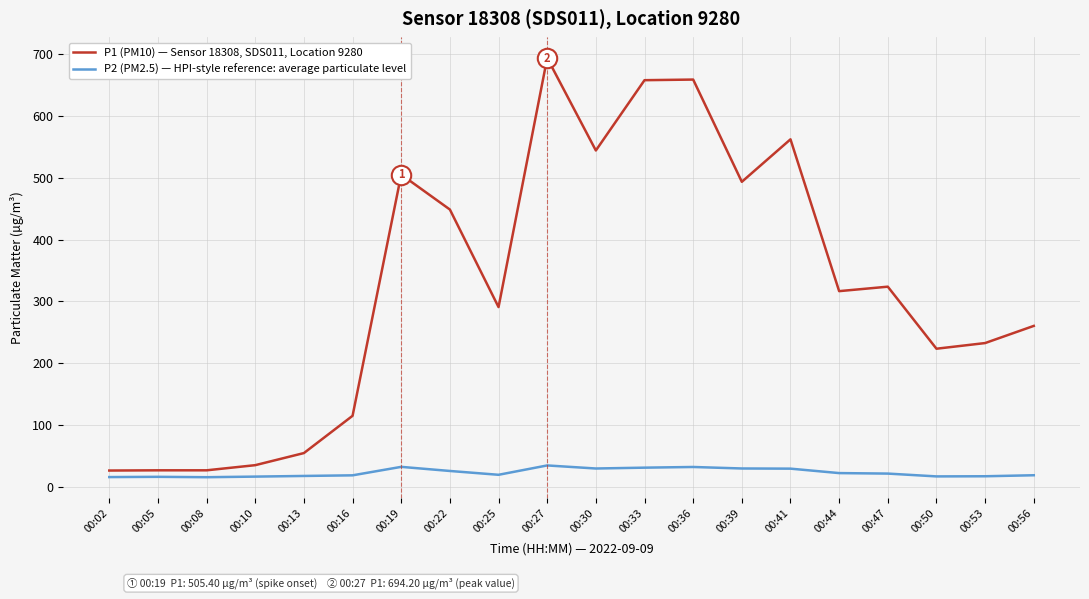

At which category is the sum across all series the highest?

00:27